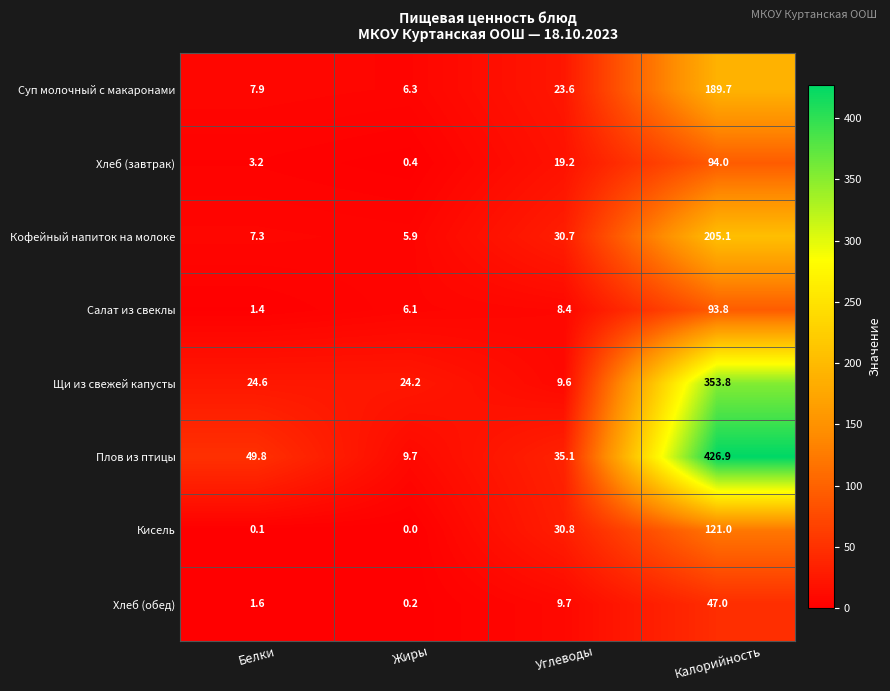

What is the difference between the highest and lowest values at Жиры?

24.2